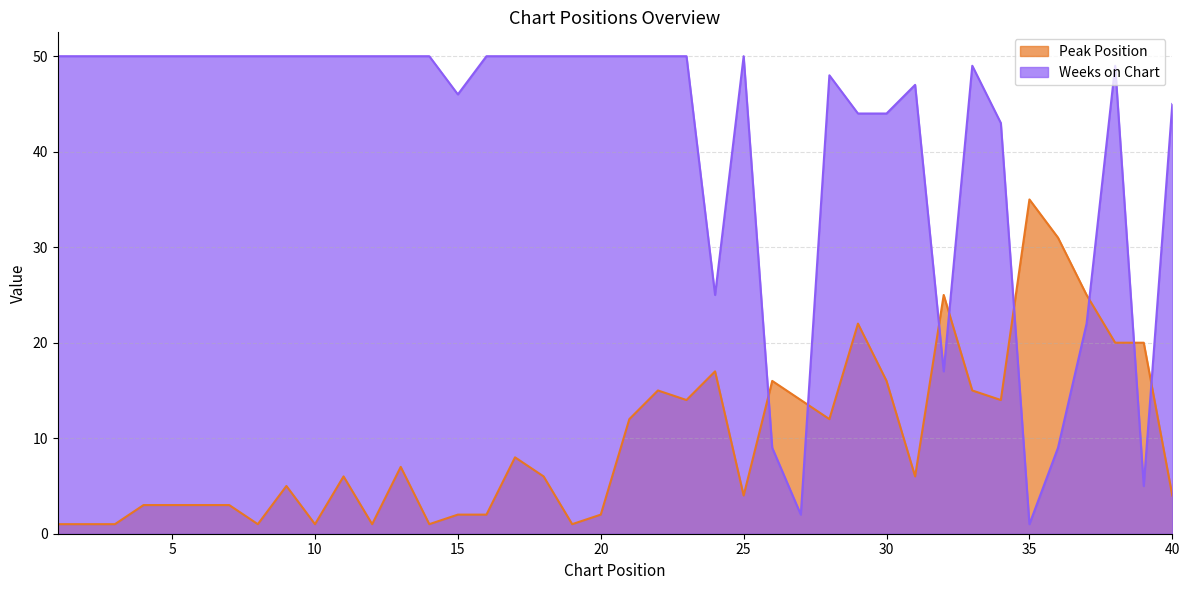

How many series are shown in this chart?

2